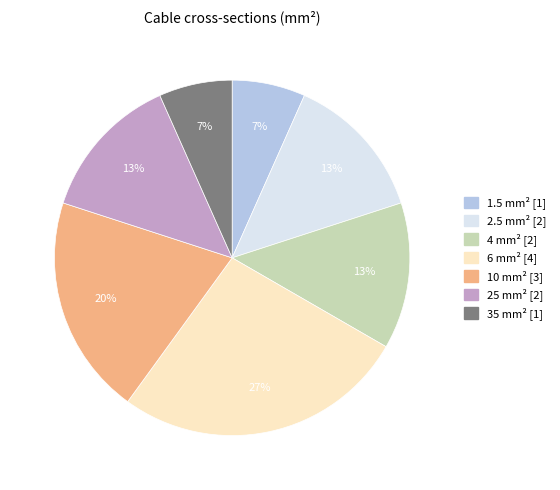

Is 6 the majority of the pie?

No